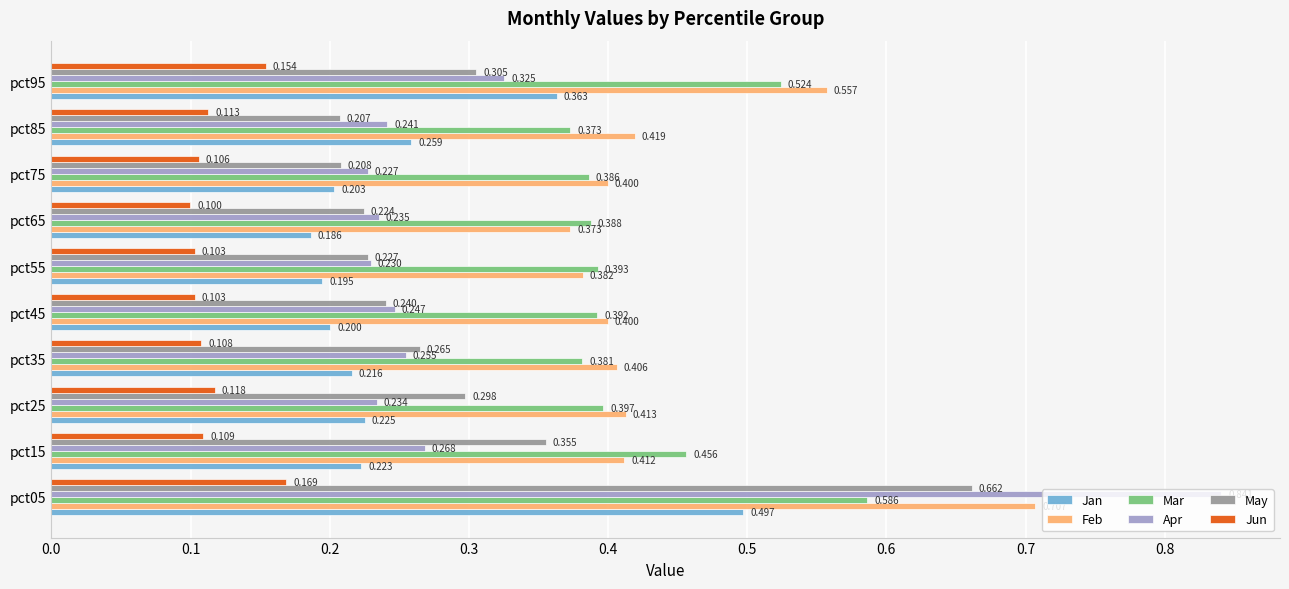

What is the sum of all Jan values?

2.6